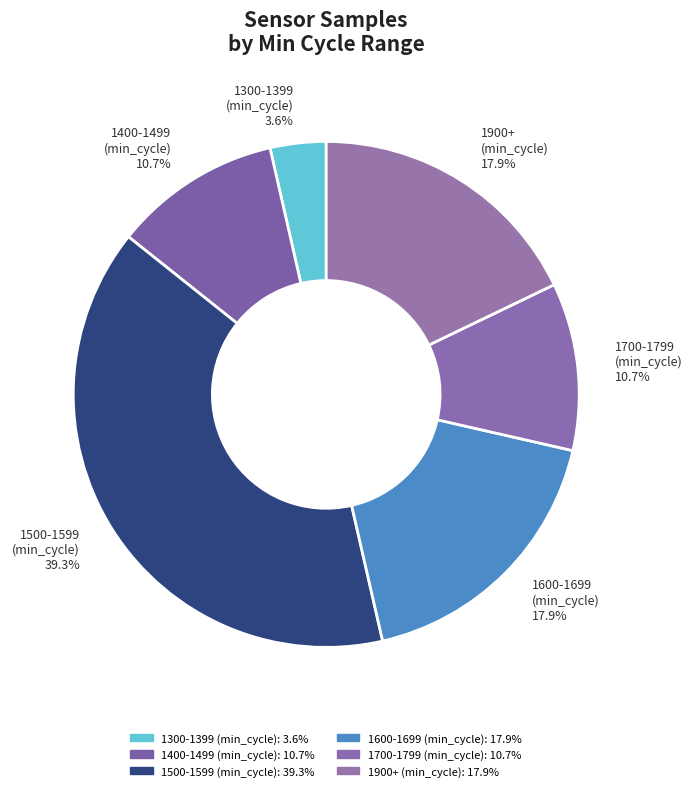

Do 1900+ (min_cycle) 17.9% and 1400-1499 (min_cycle) 10.7% together represent more than half of the pie?

No